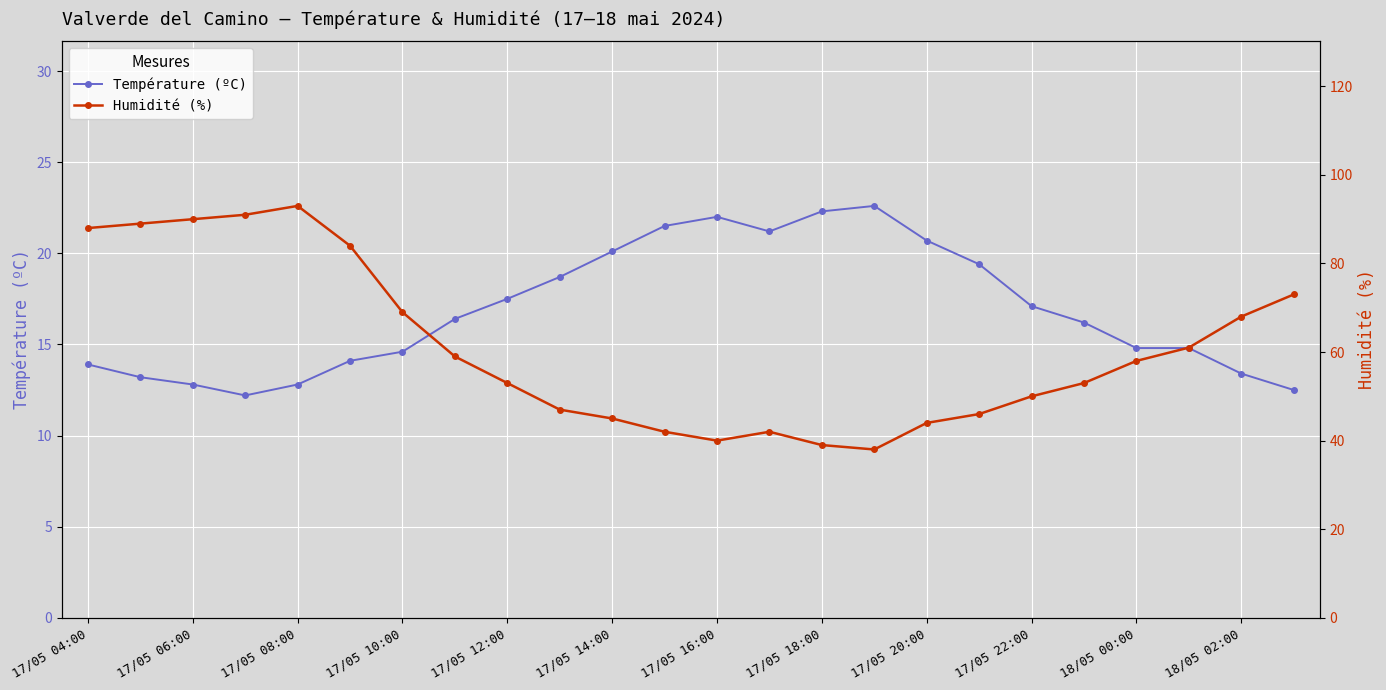

True or false: Humidité (%) and Température (ºC) cross at least once.

False